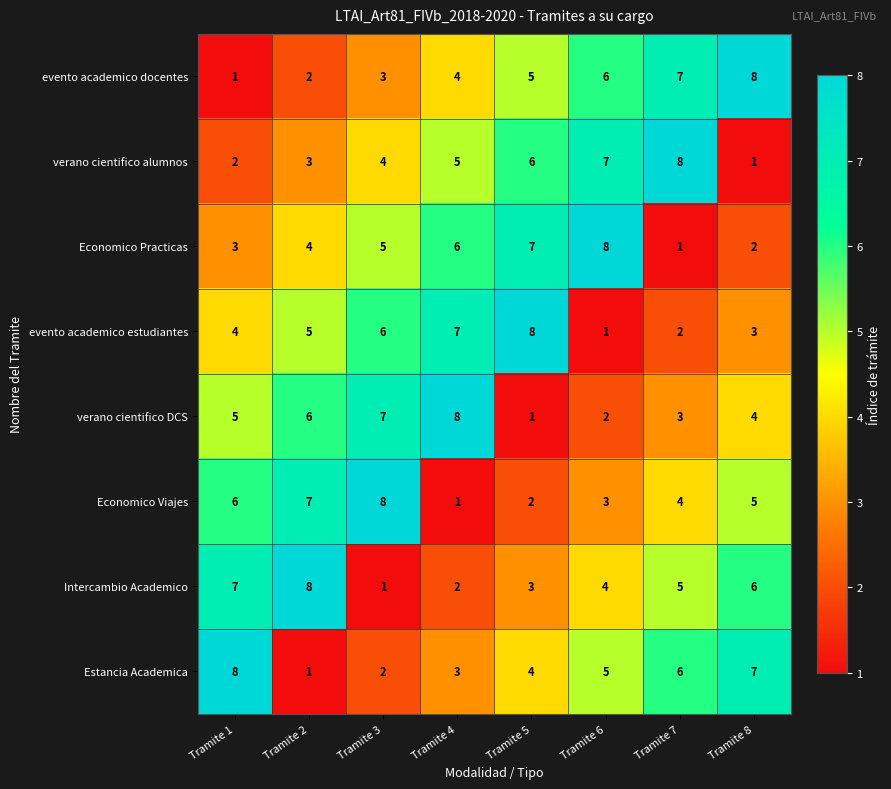

What is the difference between the highest and lowest values at Tramite 3?

7